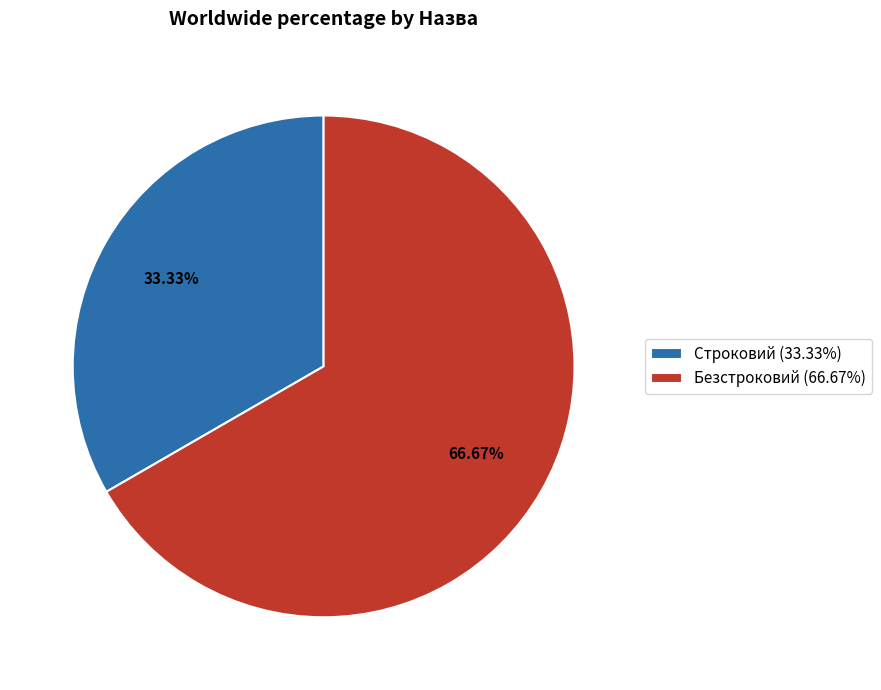

Rank the categories by value from highest to lowest.

Безстроковий, Строковий